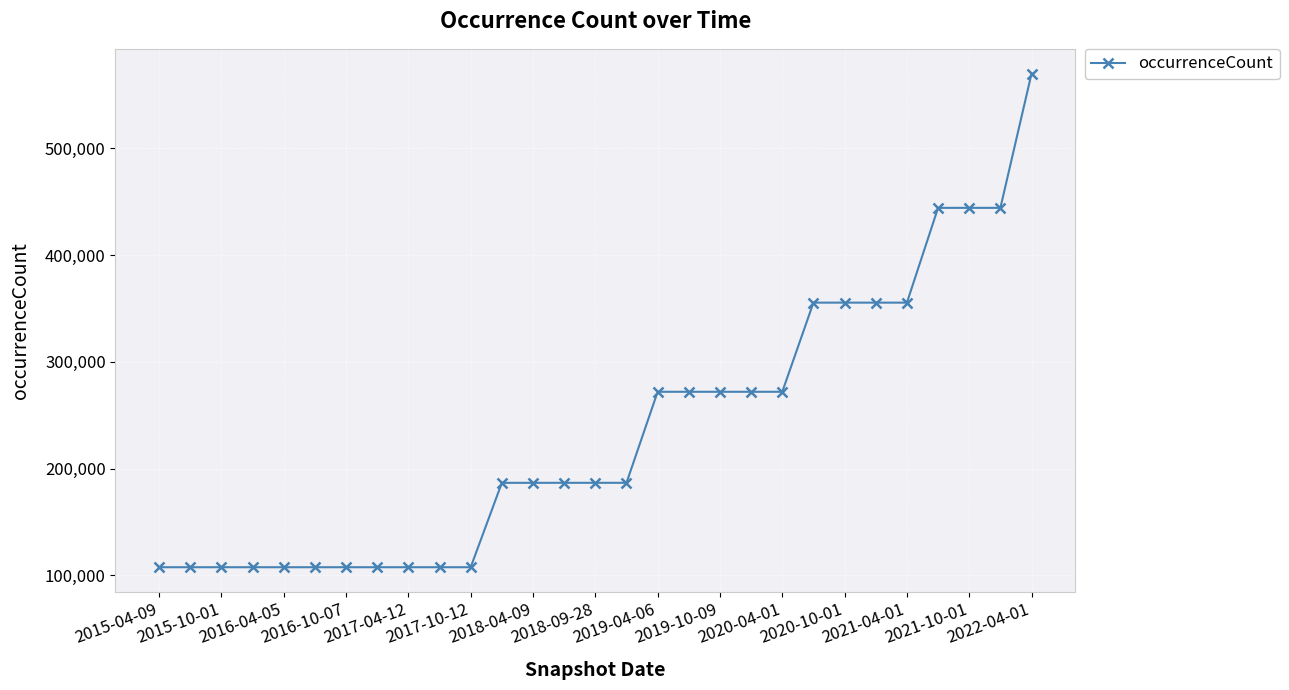

What is the value of the 21st point from the left?

271891